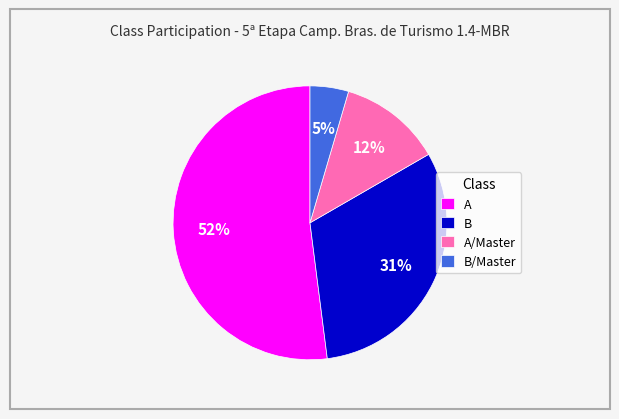

Do B and A together represent more than half of the pie?

Yes